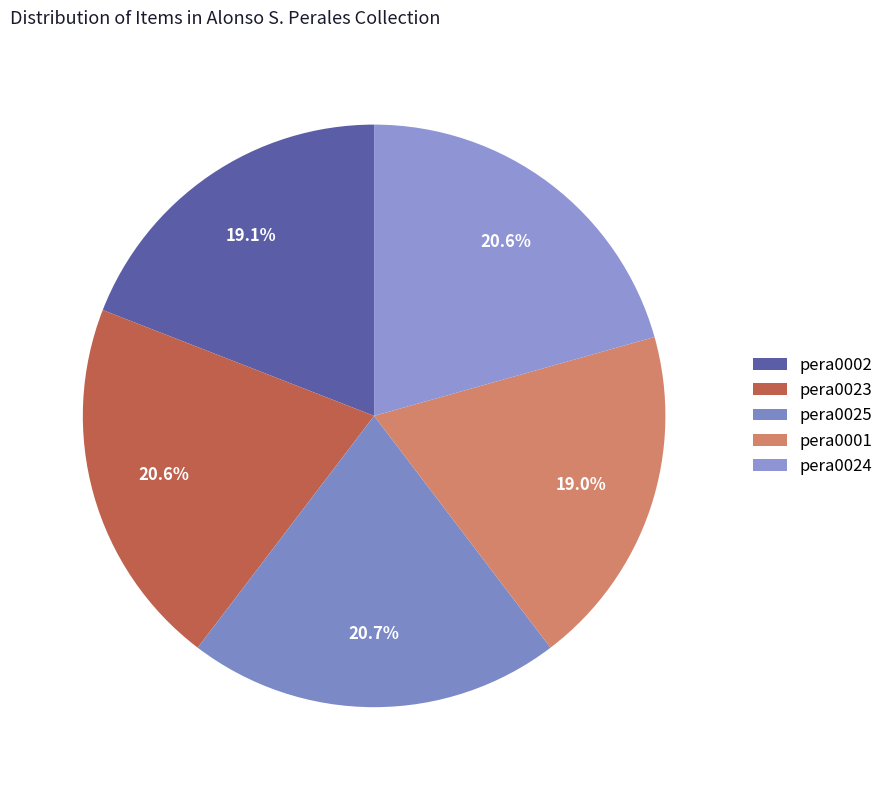

The pera0025 slice represents 21% of the pie. True or false?

True